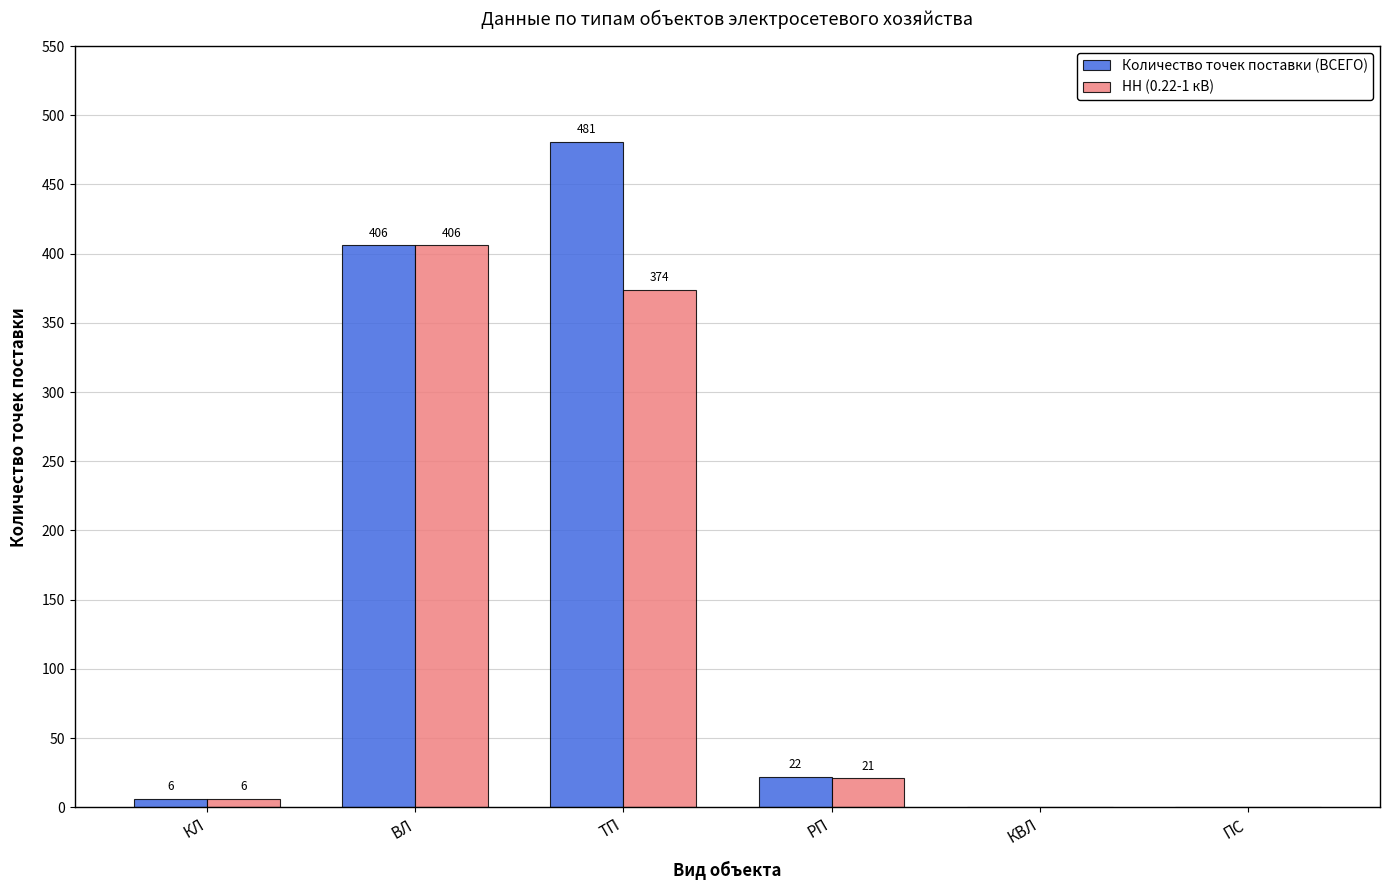

Which series has the largest total across all categories?

Количество точек поставки (ВСЕГО)